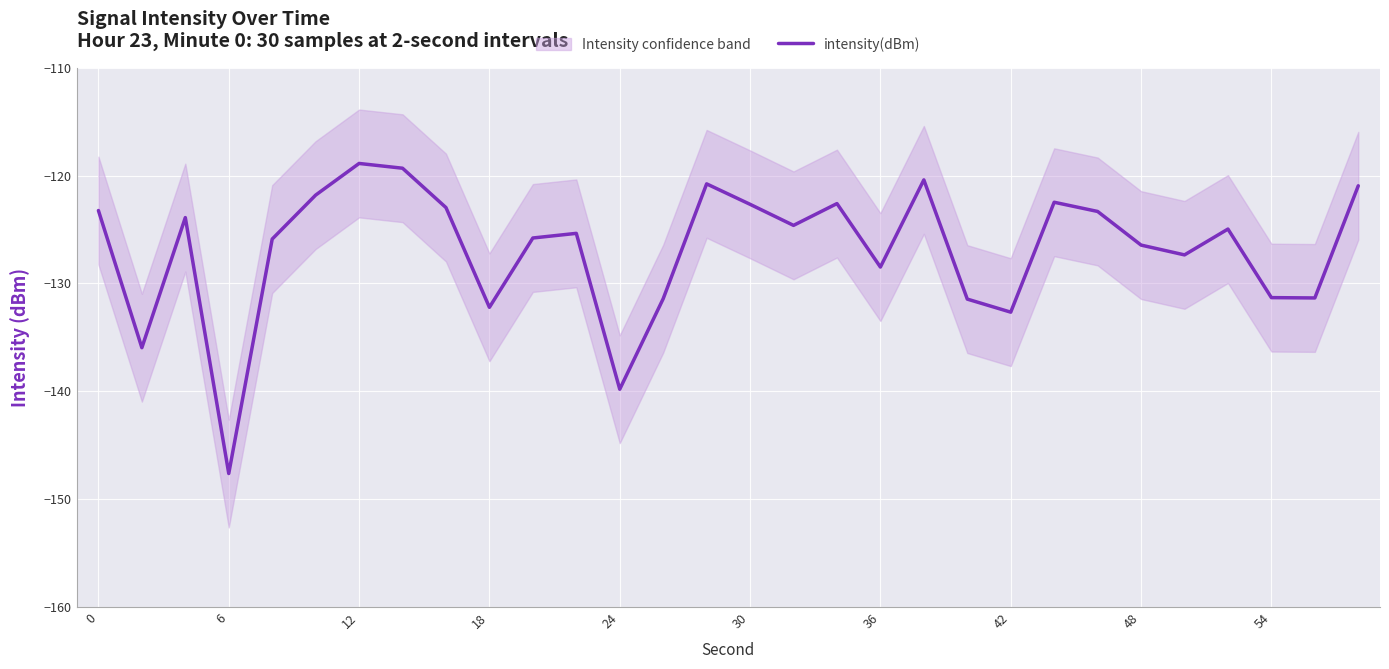

The value of intensity(dBm) at 6 is -147.6. True or false?

True